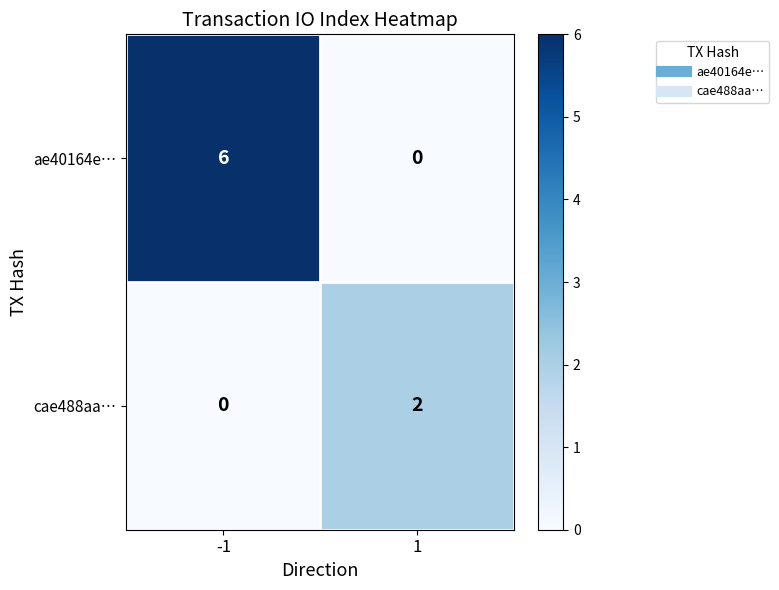

What is the total value across all series at -1?

6